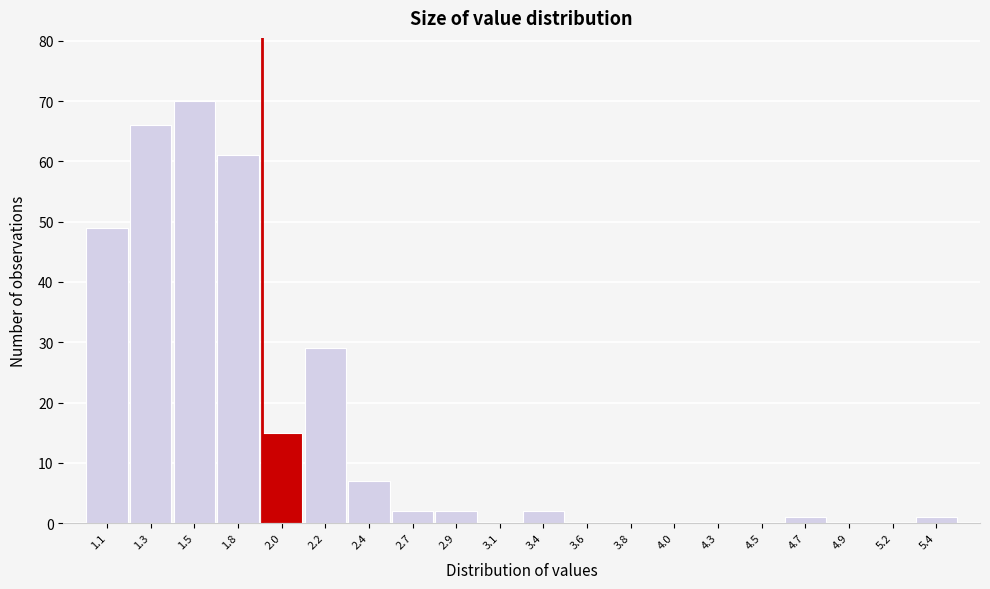

Reading left to right, list all the values displayed in this chart.

1.1=49	1.3=66	1.5=70	1.8=61	2.0=15	2.2=29	2.4=7	2.7=2	2.9=2	3.1=0	3.4=2	3.6=0	3.8=0	4.0=0	4.3=0	4.5=0	4.7=1	4.9=0	5.2=0	5.4=1